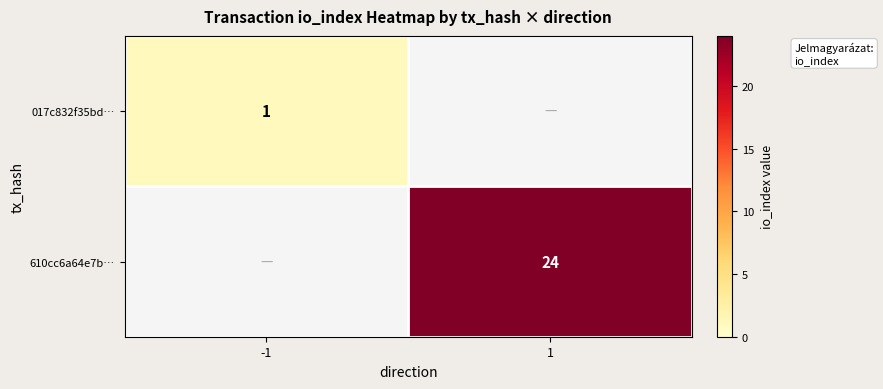

What is the maximum value shown in the chart?

24